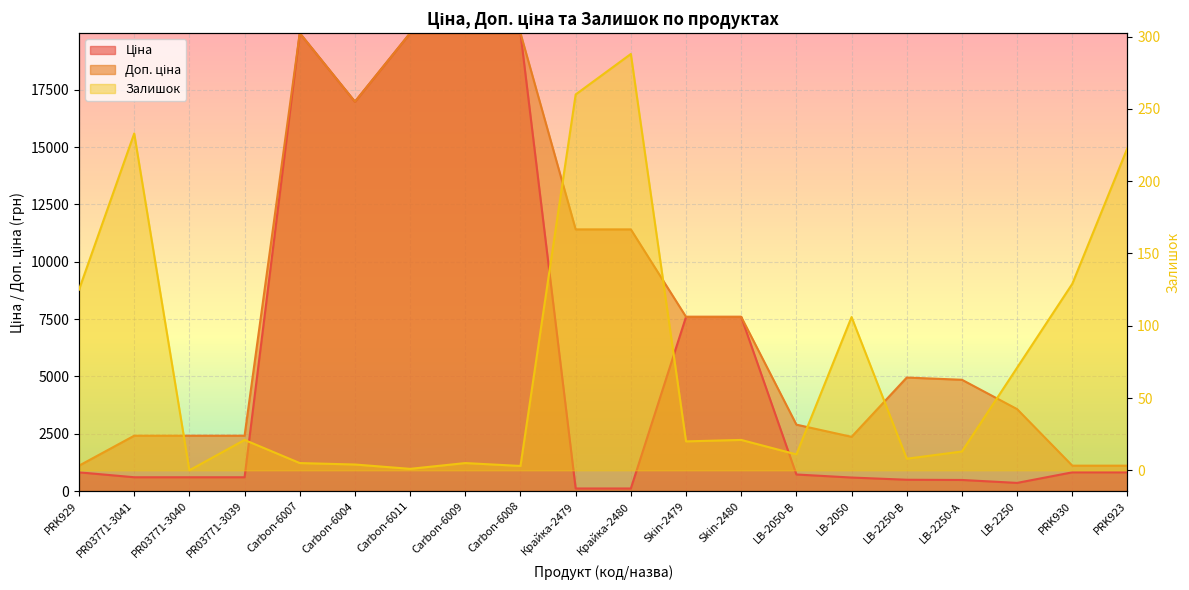

List the labels in order of Залишок value, largest first.

Крайка-2480, Крайка-2479, PR03771-3041, PRK923, PRK930, PRK929, LB-2050, LB-2250, PR03771-3039, Skin-2480, Skin-2479, LB-2250-А, LB-2050-В, LB-2250-В, Carbon-6007, Carbon-6009, Carbon-6004, Carbon-6008, Carbon-6011, PR03771-3040